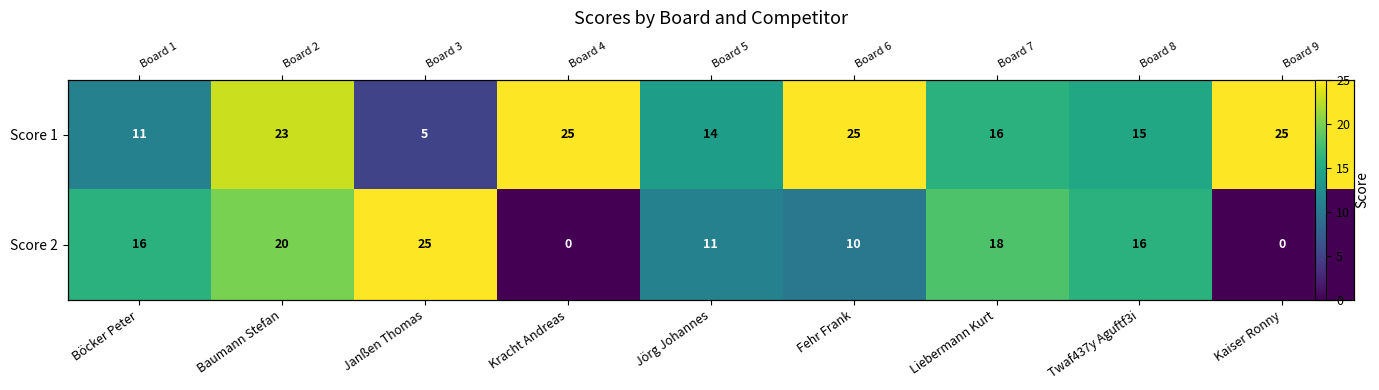

The value of Score 1 at Kracht Andreas is 42. True or false?

False